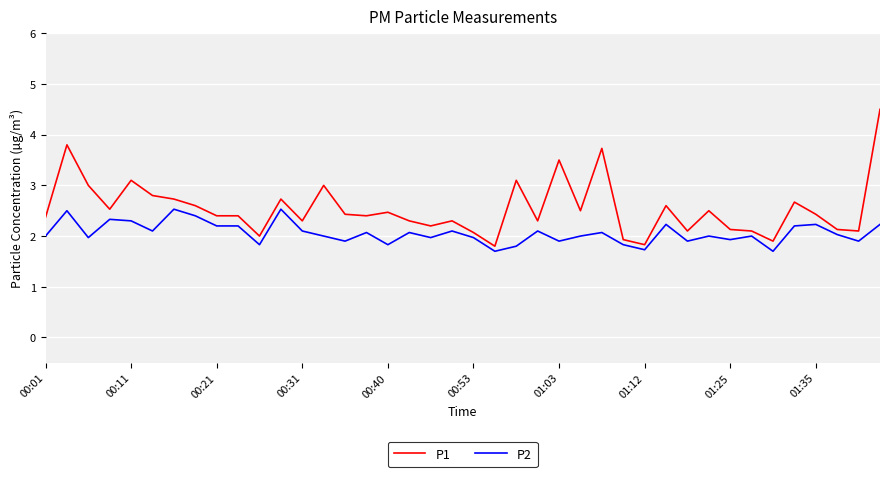

List the series in order of their overall mean, lowest first.

P2, P1